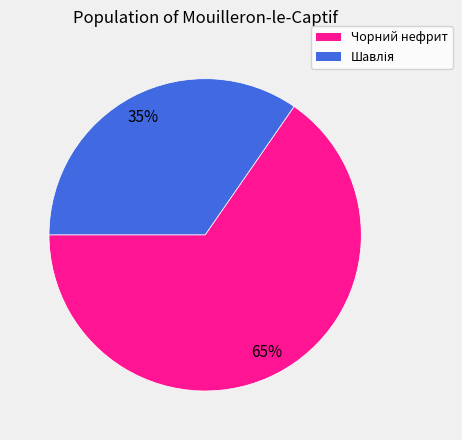

Does any single category account for the majority?

Yes